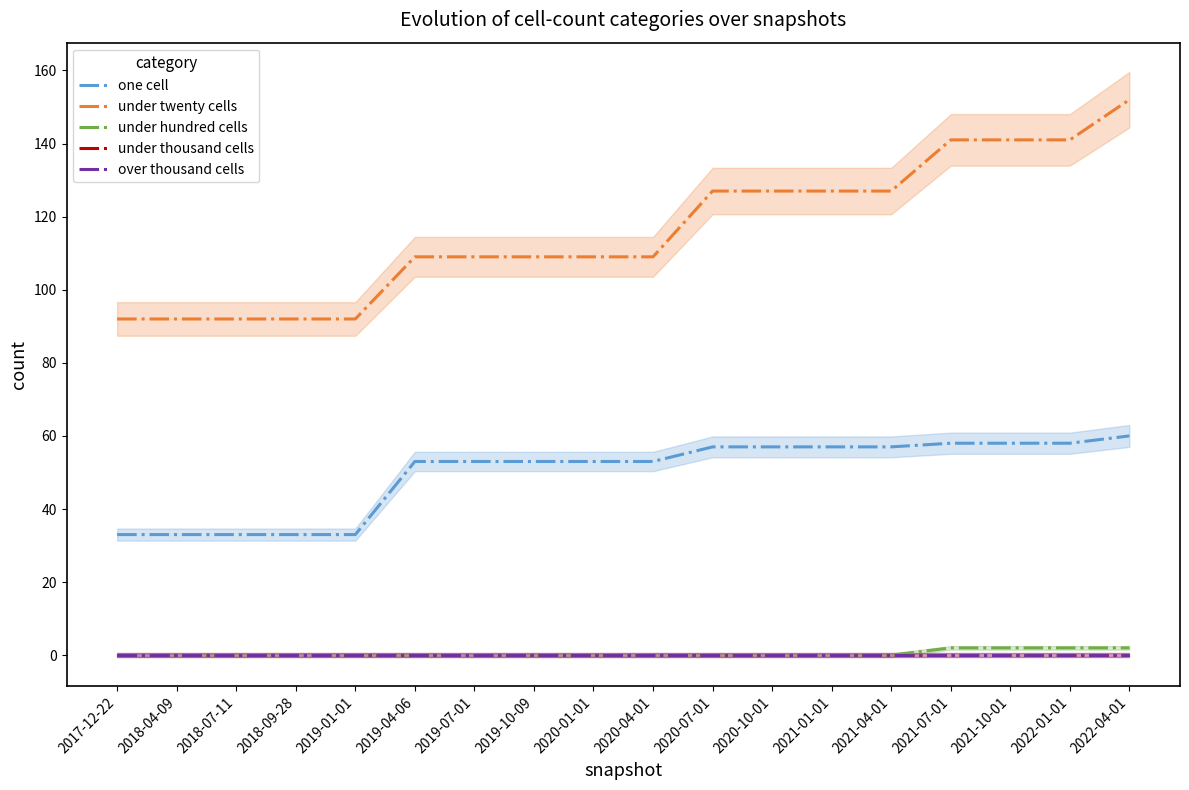

Which has a higher value, 2019-01-01 or 2018-04-09?

2019-01-01